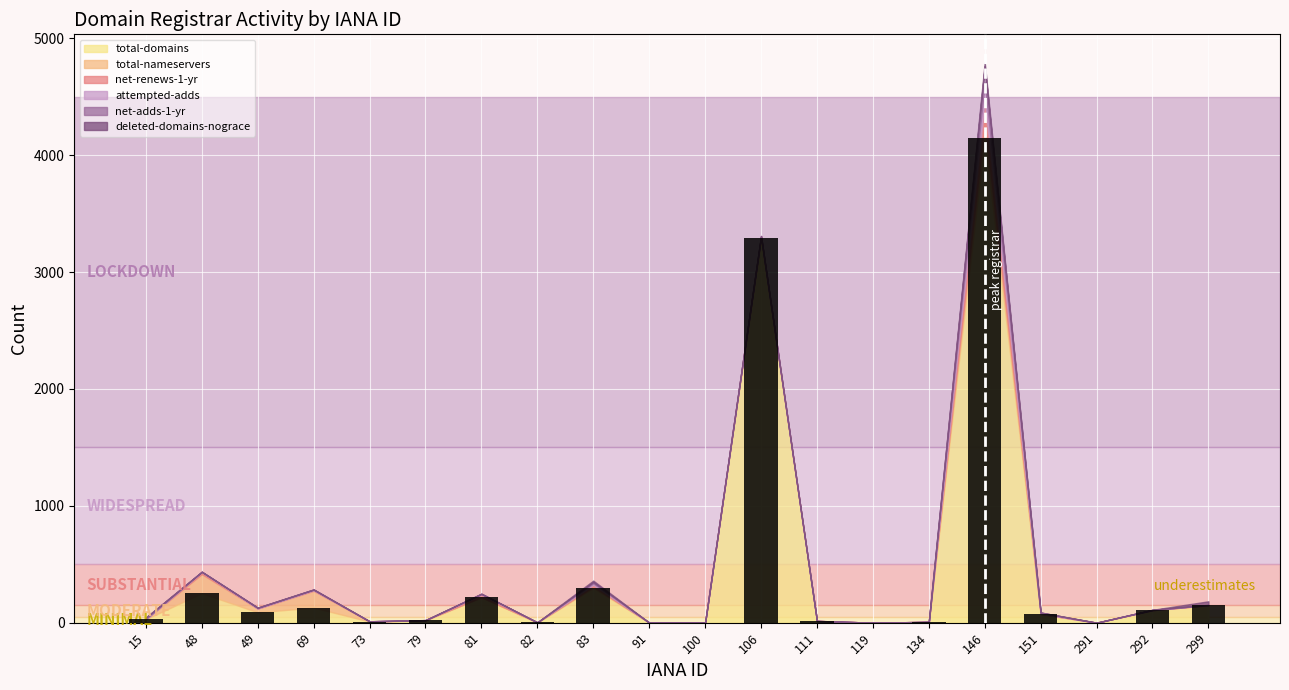

How many data points does each series have?

20